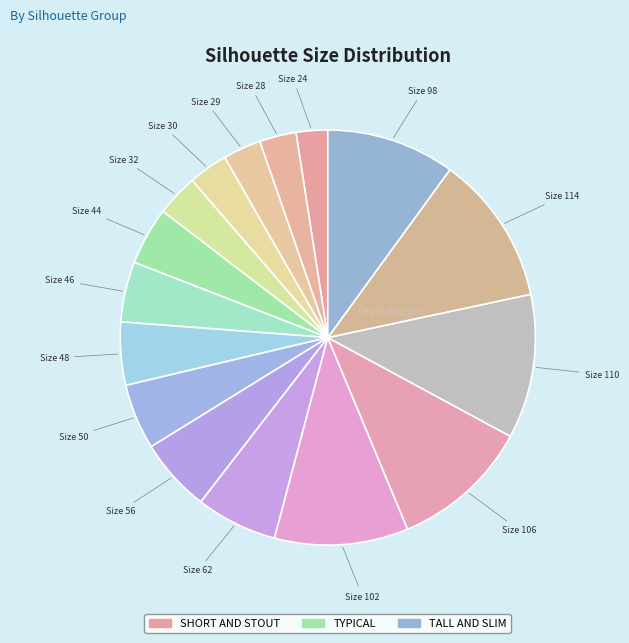

How many slices are in this pie chart?

16